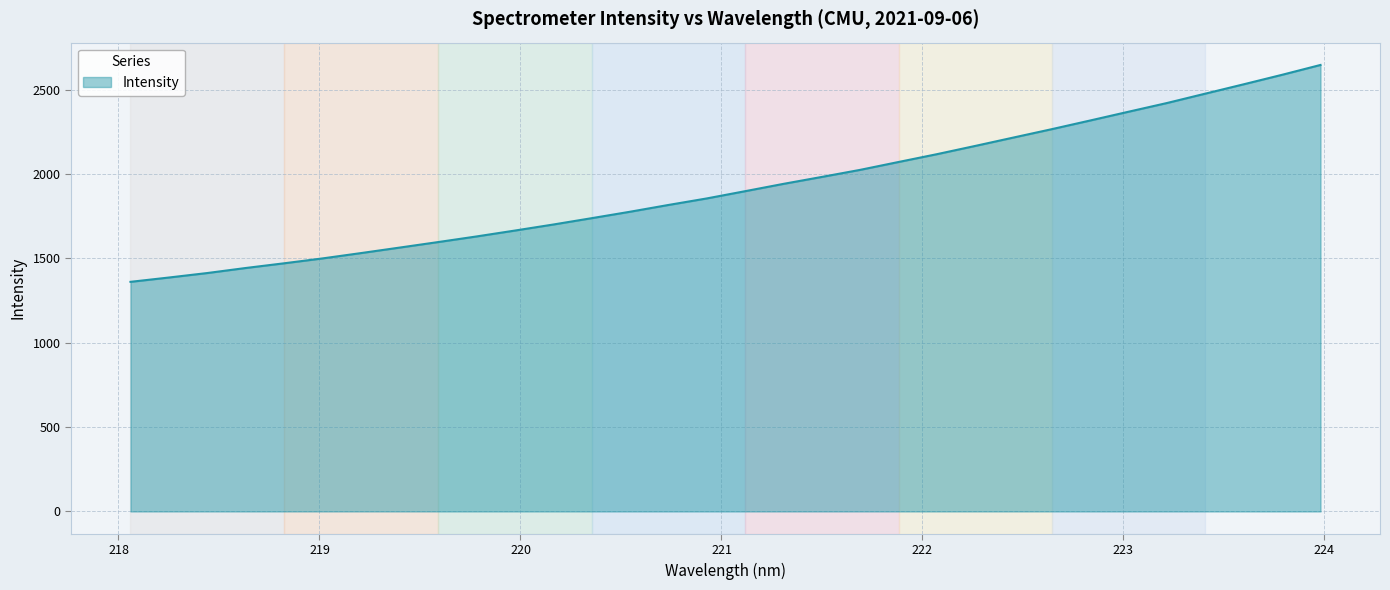

What is the minimum value shown in the chart?

1360.7